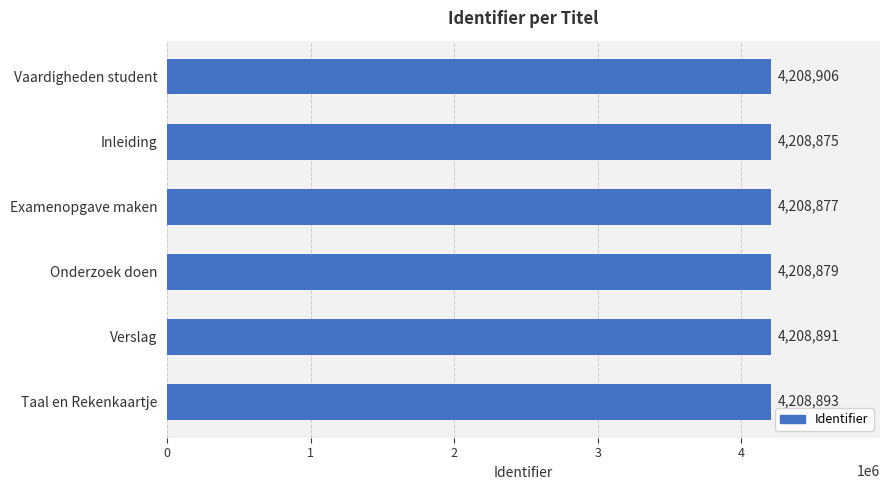

Which has a higher value, Vaardigheden student or Inleiding?

Vaardigheden student